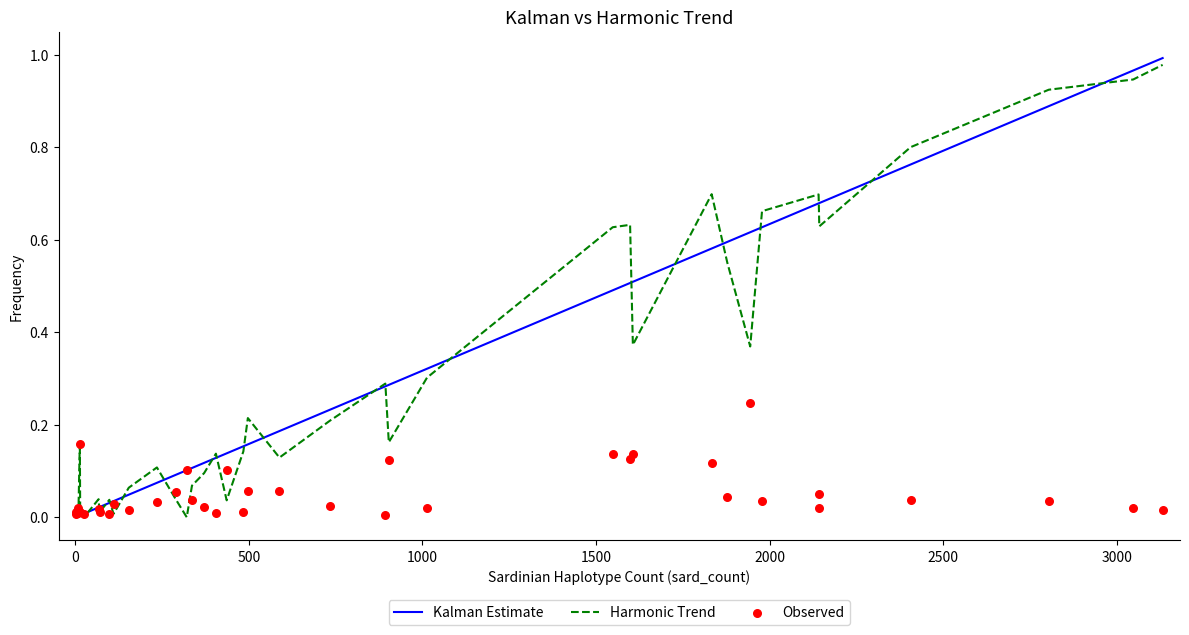

Which series has the widest spread of Y values?

Kalman Estimate